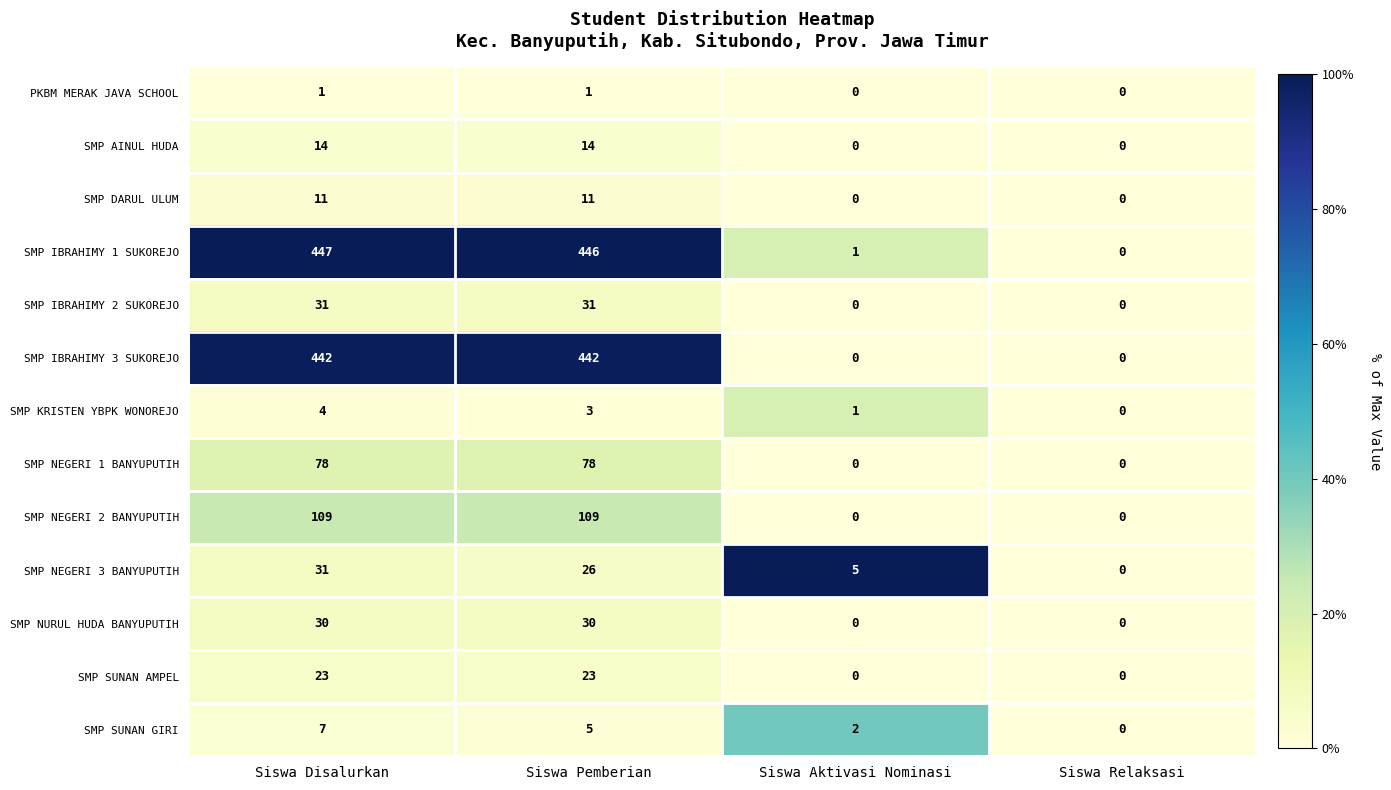

Read the SMP IBRAHIMY 3 SUKOREJO value at Siswa Pemberian, to the nearest 50.

450